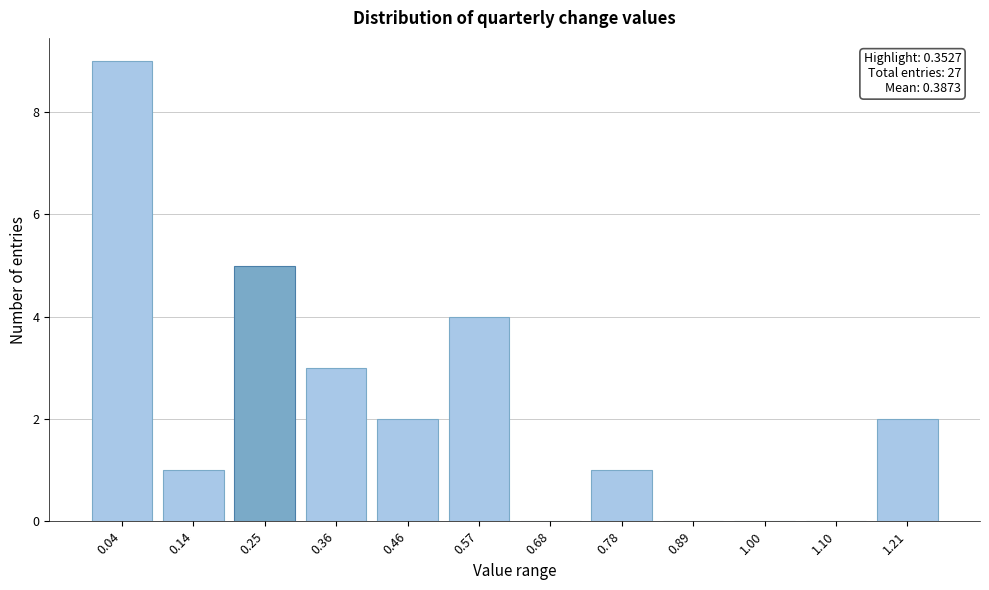

Reading left to right, extract all data points from this chart.

0.04=9	0.14=1	0.25=5	0.36=3	0.46=2	0.57=4	0.68=0	0.78=1	0.89=0	1.00=0	1.10=0	1.21=2